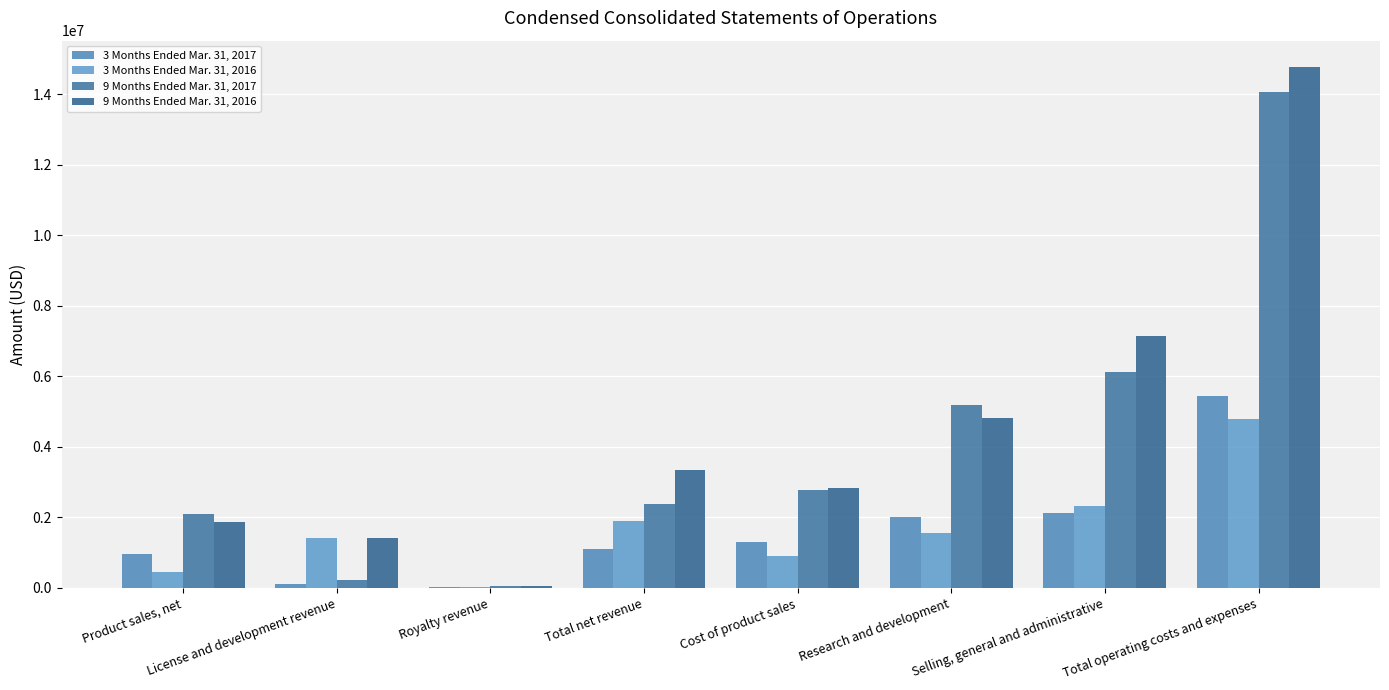

Does the chart contain stacked bars?

No